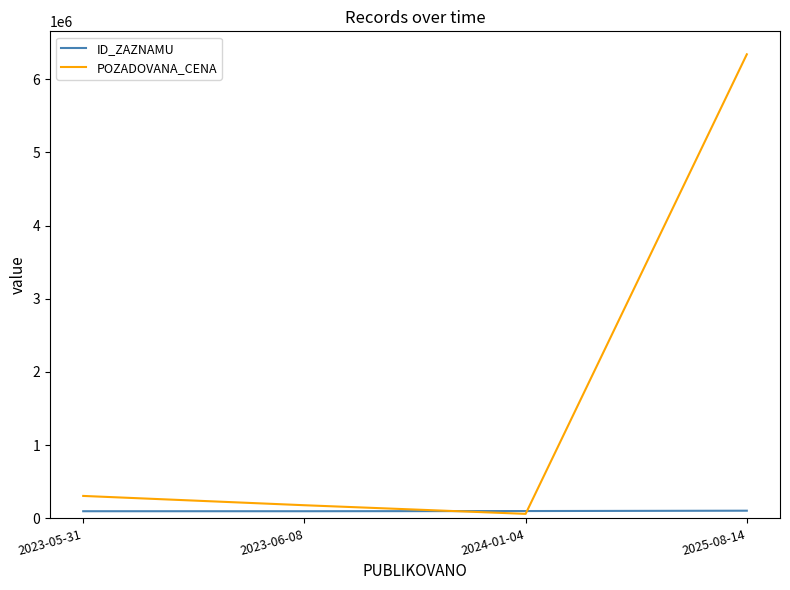

True or false: ID_ZAZNAMU has a value of 100483 at 2024-01-04.

True